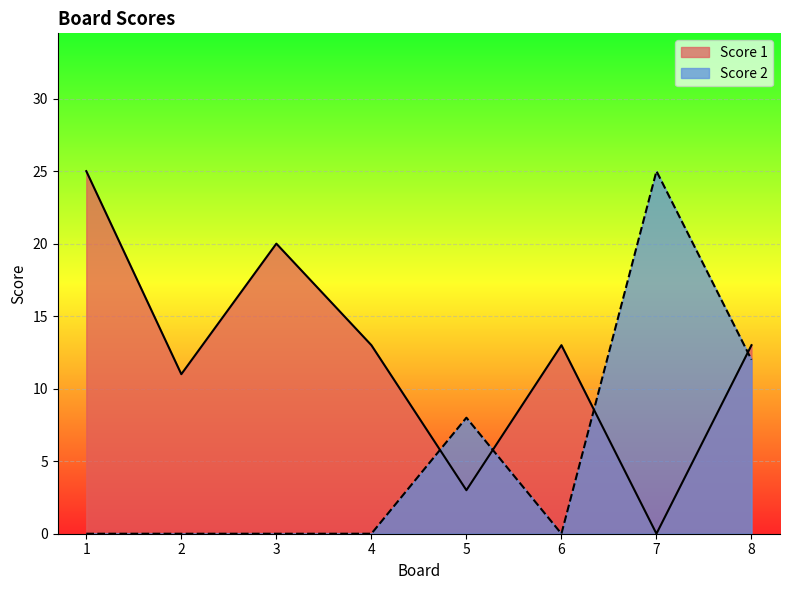

What is the spread (max minus min) of values at 4?

13